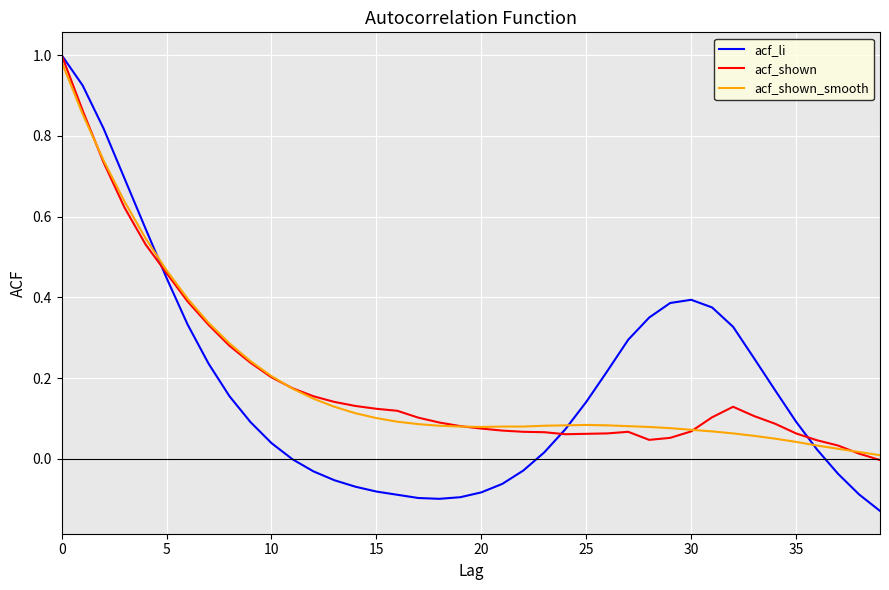

Which series has the widest spread of values?

acf_li